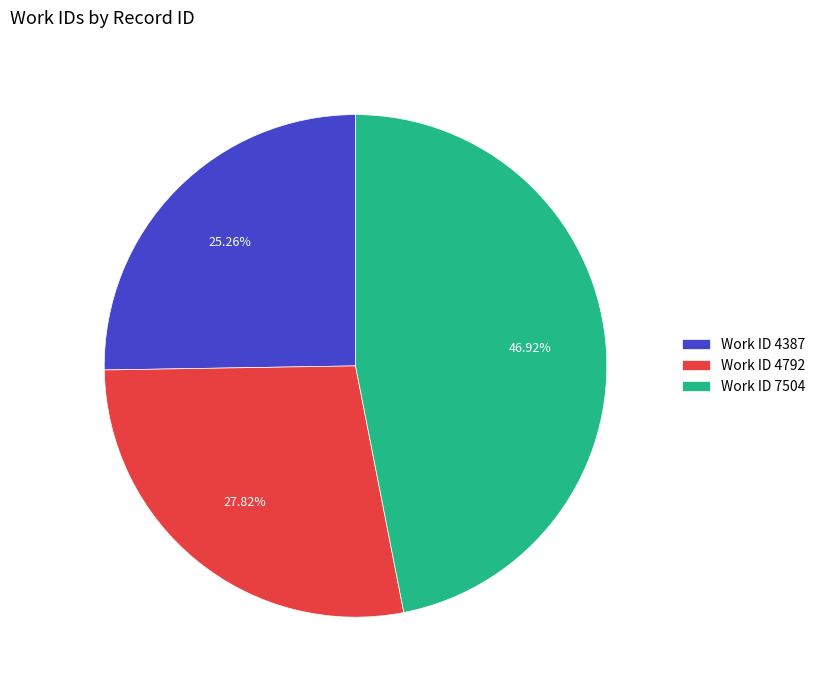

What is the smallest slice in the pie chart?

Work ID 4387